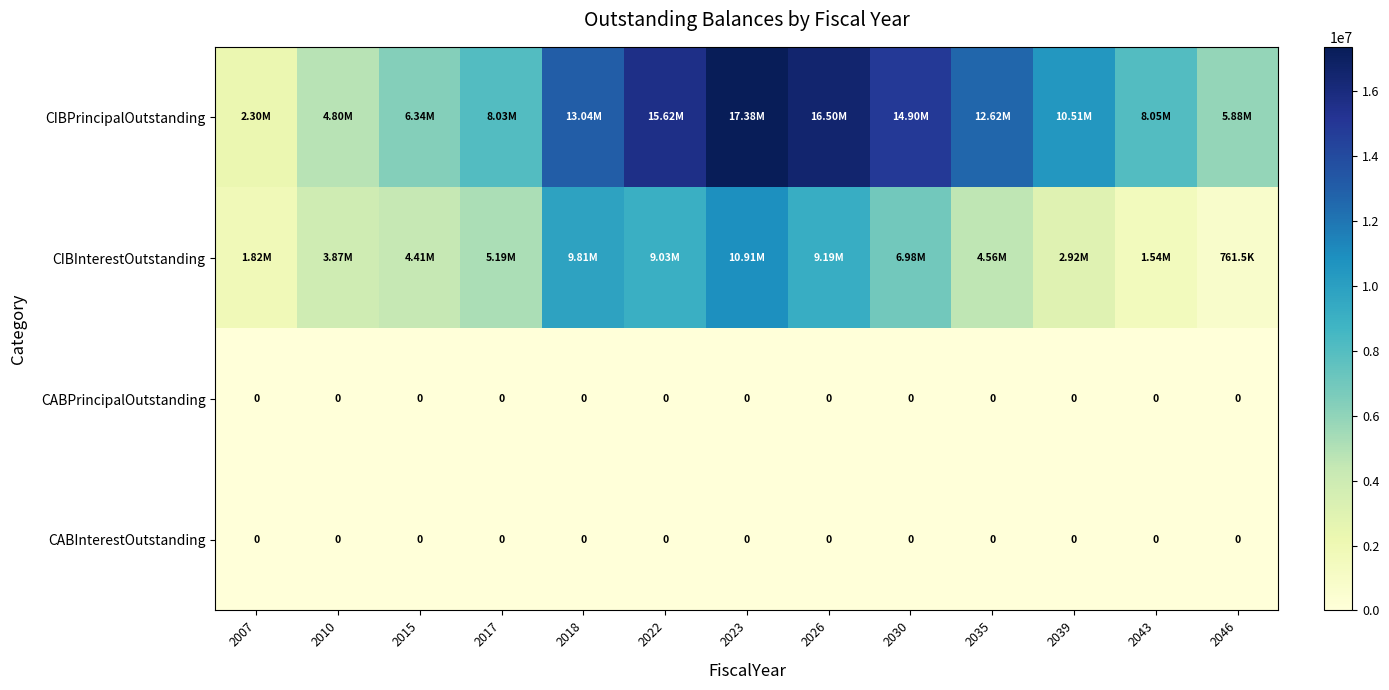

At 2010, list the series in order from largest to smallest.

CIBPrincipalOutstanding, CIBInterestOutstanding, CABPrincipalOutstanding, CABInterestOutstanding